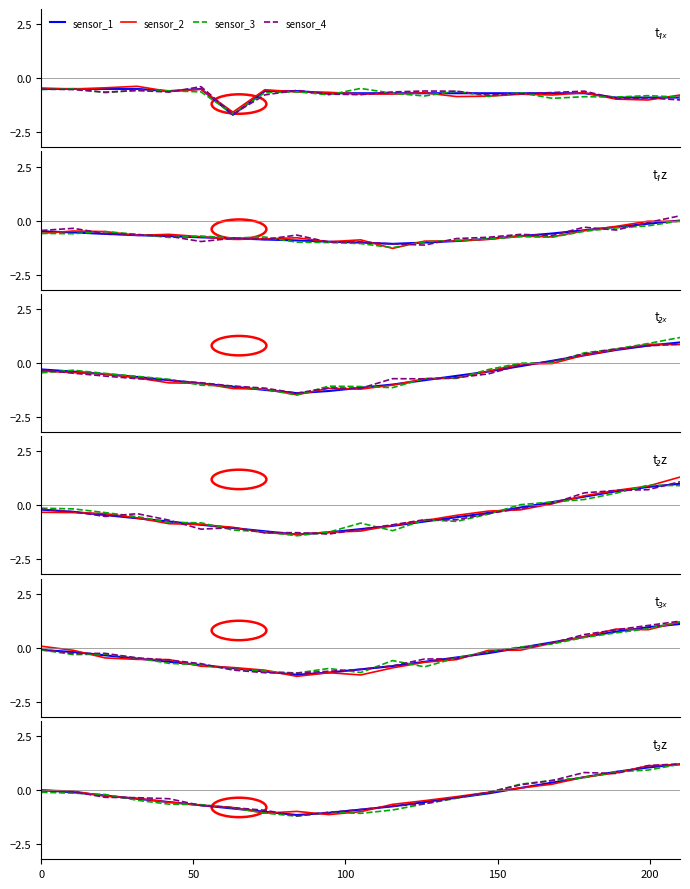

What is the greatest value displayed?

1.2